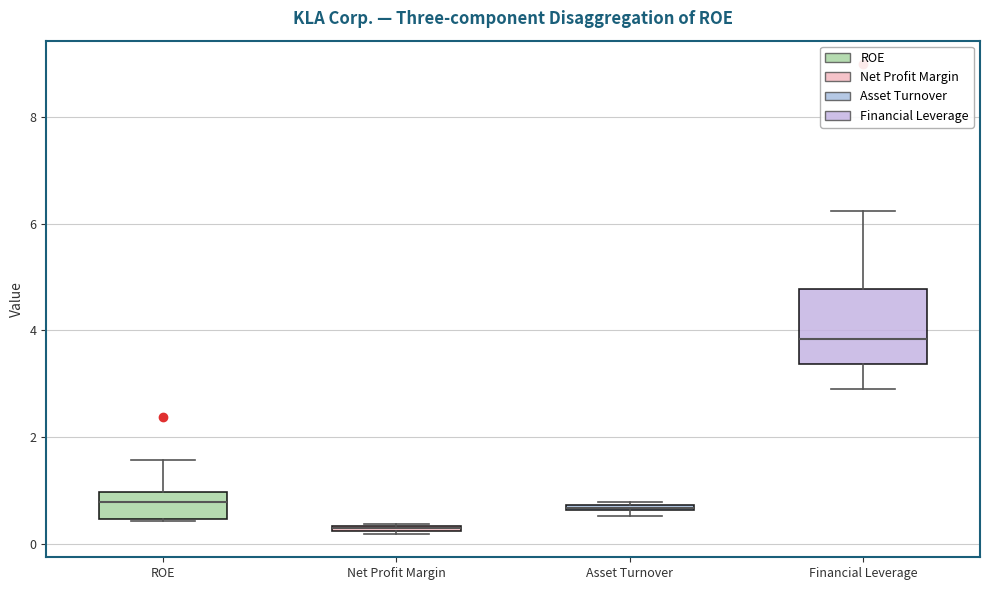

Comparing the boxes themselves (not the whiskers), which one is the tallest?

Financial Leverage